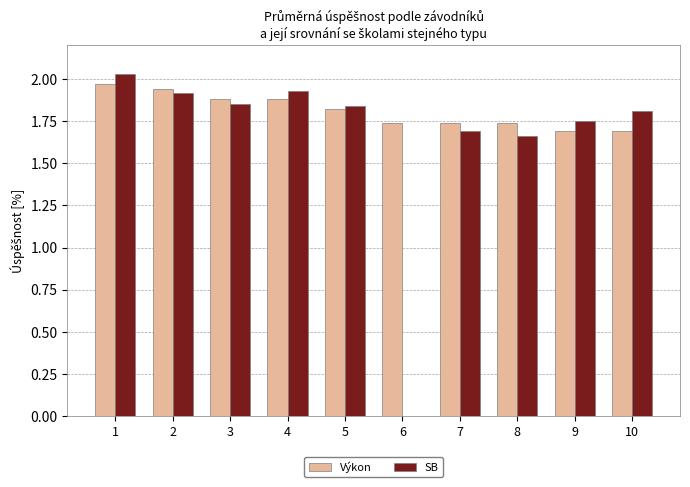

How many Výkon values are between 1 and 2?

10